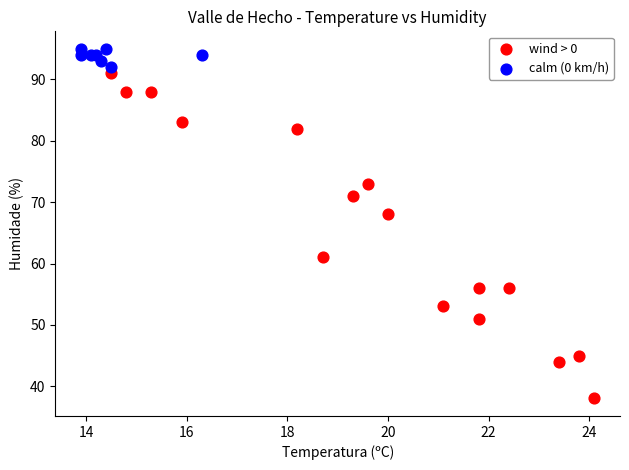

Which series reaches the maximum Y coordinate?

calm (0 km/h)